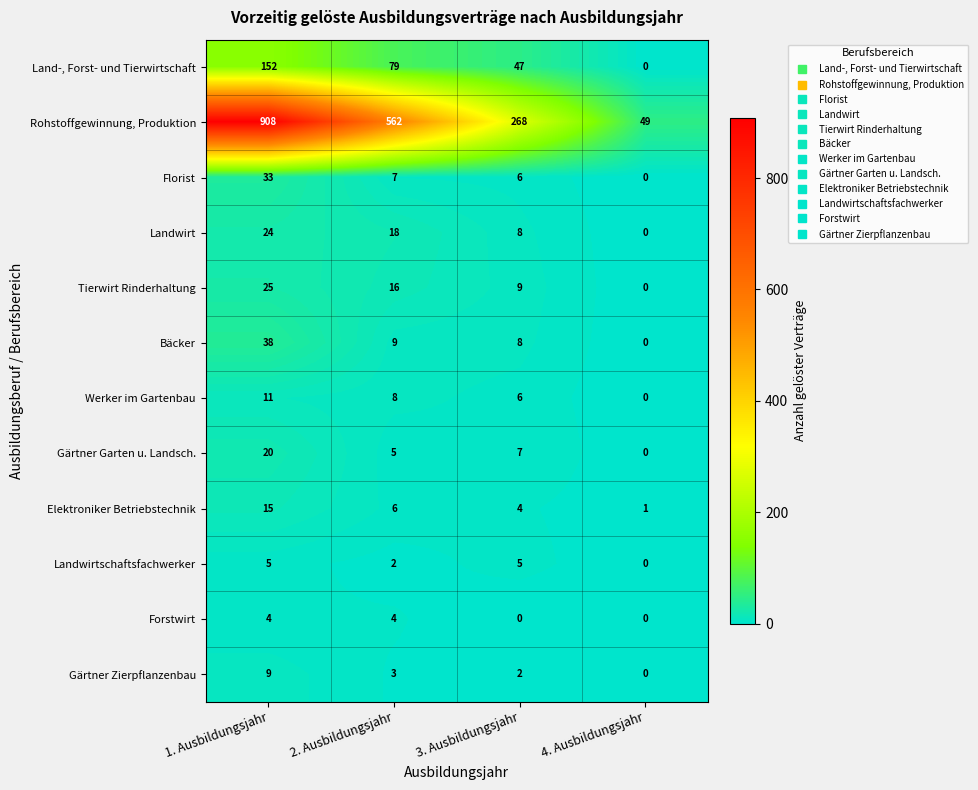

What is the spread (max minus min) of values at 4. Ausbildungsjahr?

49